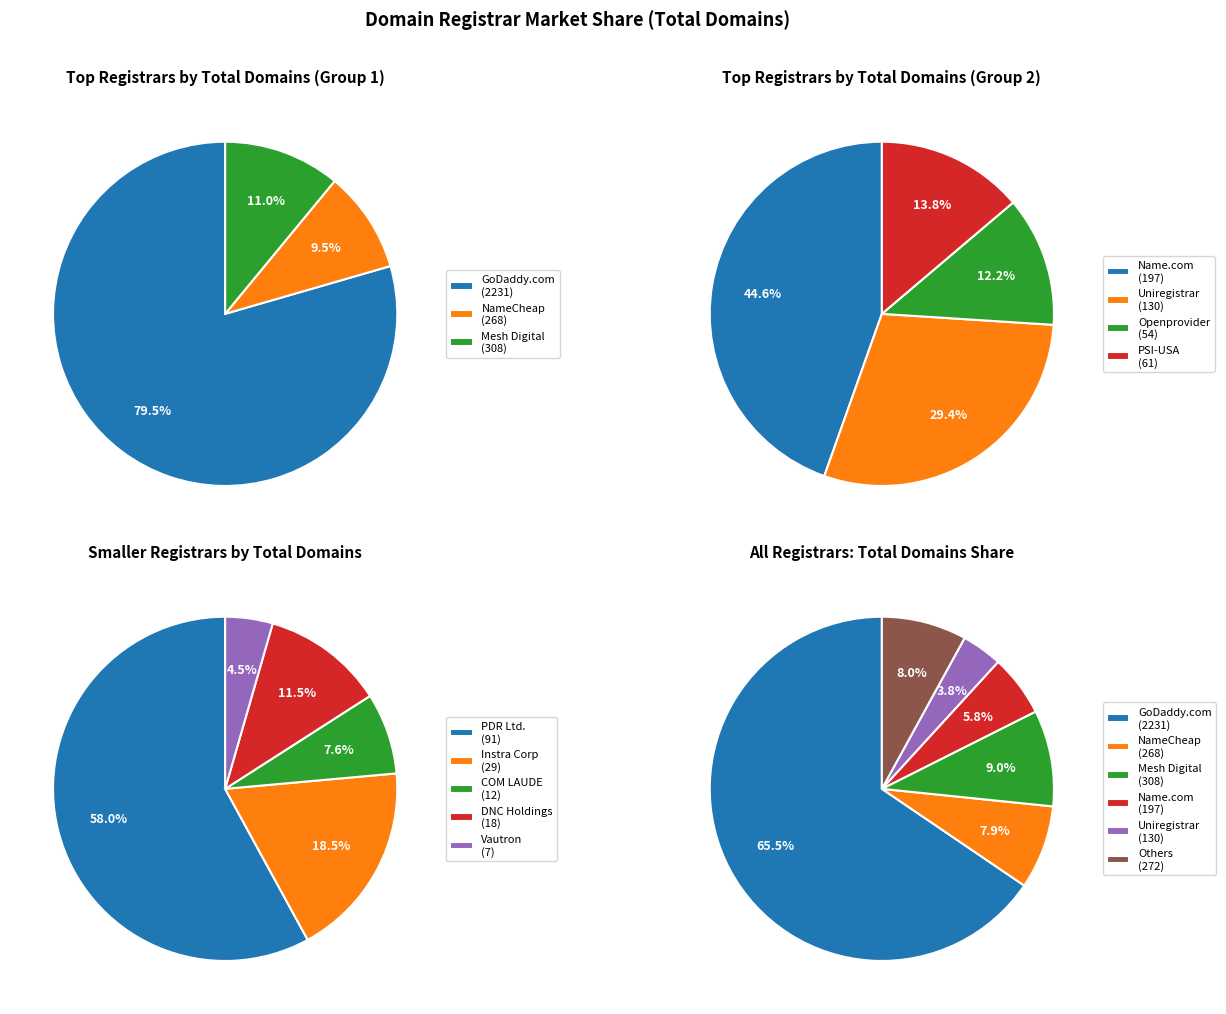

Which category has the biggest portion of the pie?

GoDaddy.com, LLC